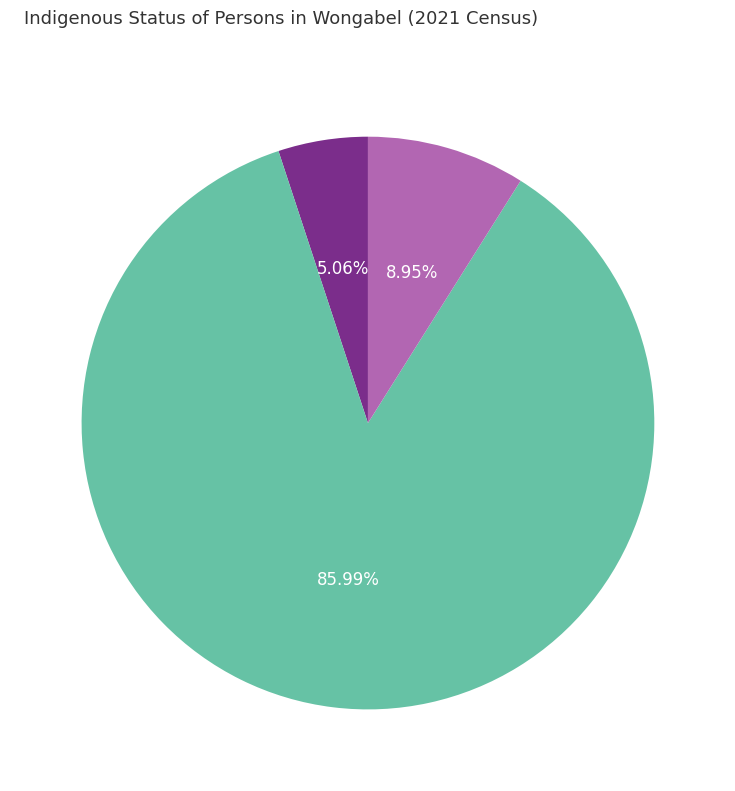

Is there a majority slice in this chart?

Yes